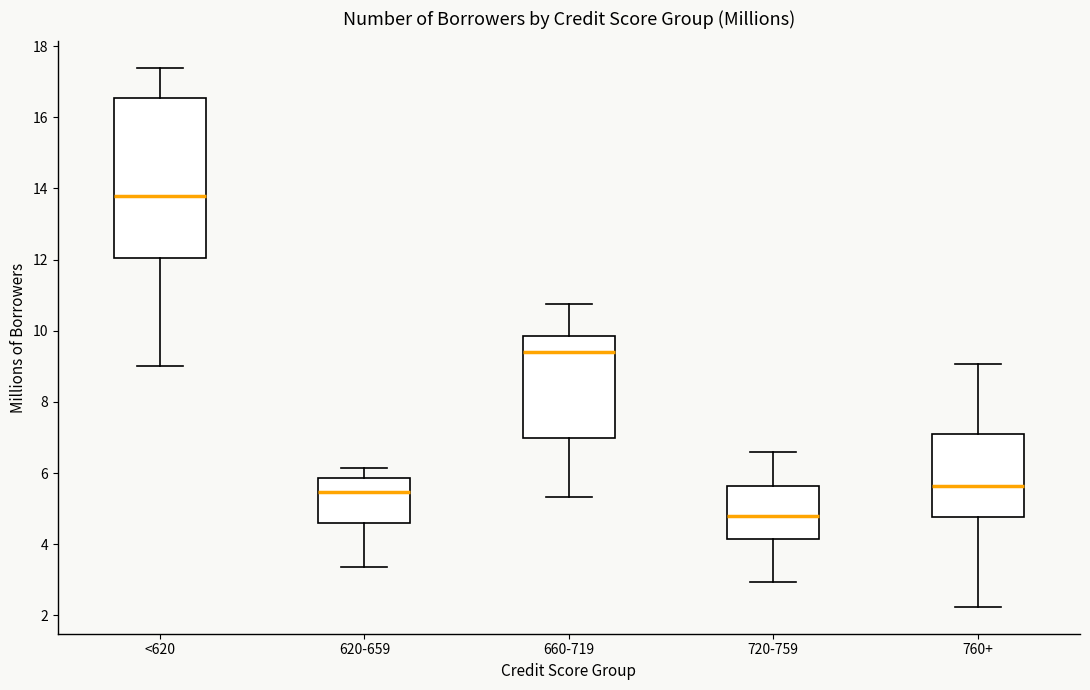

Where is the lower edge of the box for 620-659 on the y-axis? The values are not printed on the chart, so give them approximately, as read against the axis.

4.6